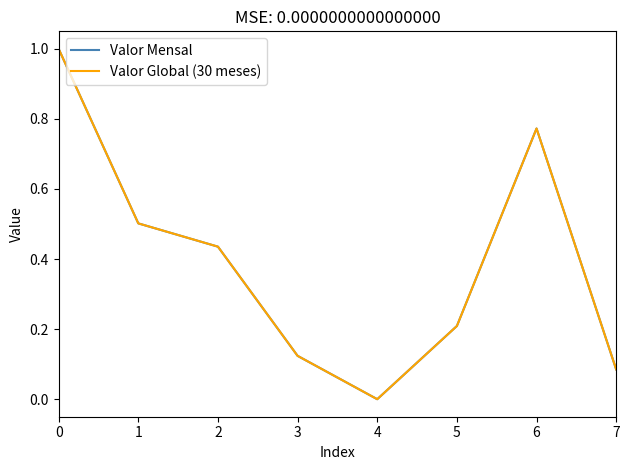

Rank the series by their maximum value, from lowest to highest.

Valor Mensal, Valor Global (30 meses)